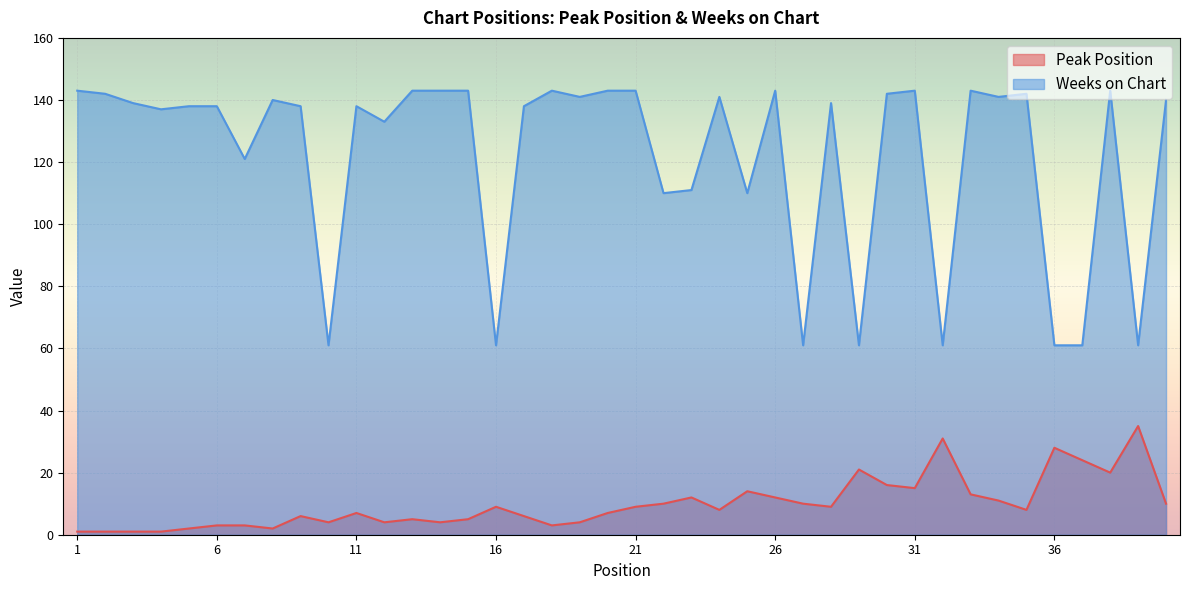

Reading left to right, list all the values displayed in this chart.

Peak Position: 1	1	1	1	2	3	3	2	6	4	7	4	5	4	5	9	6	3	4	7	9	10	12	8	14	12	10	9	21	16	15	31	13	11	8	28	24	20	35	10
Weeks on Chart: 143	142	139	137	138	138	121	140	138	61	138	133	143	143	143	61	138	143	141	143	143	110	111	141	110	143	61	139	61	142	143	61	143	141	142	61	61	143	61	140